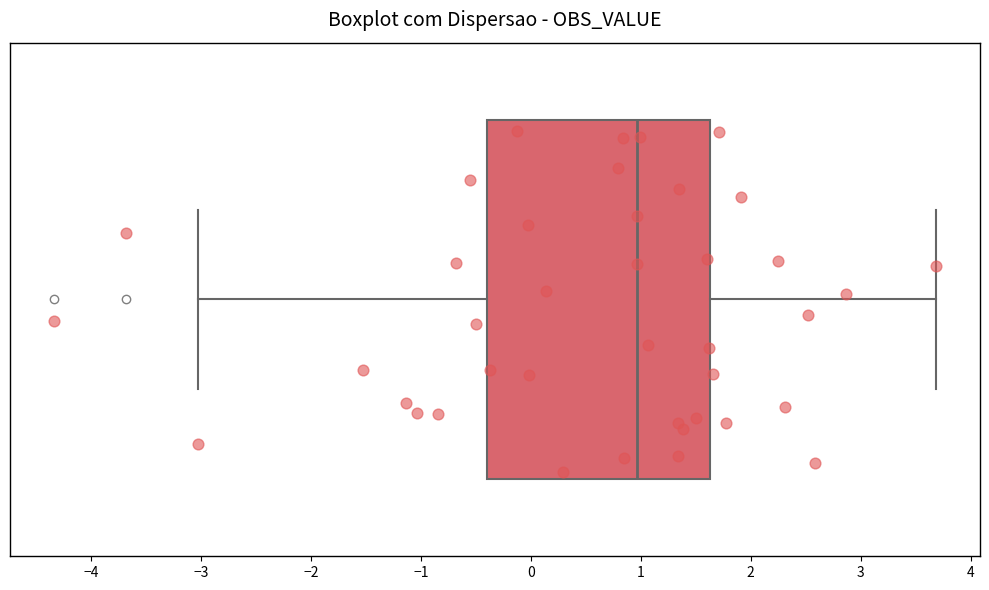

Read this box plot against the x-axis: the position of the median line, the range covered by the box, and the ends of both whiskers. The values are not printed on the chart, so give them approximately, as read against the axis.

median 1.0, box -0.4 to 1.6, whiskers -3.0 to 3.7